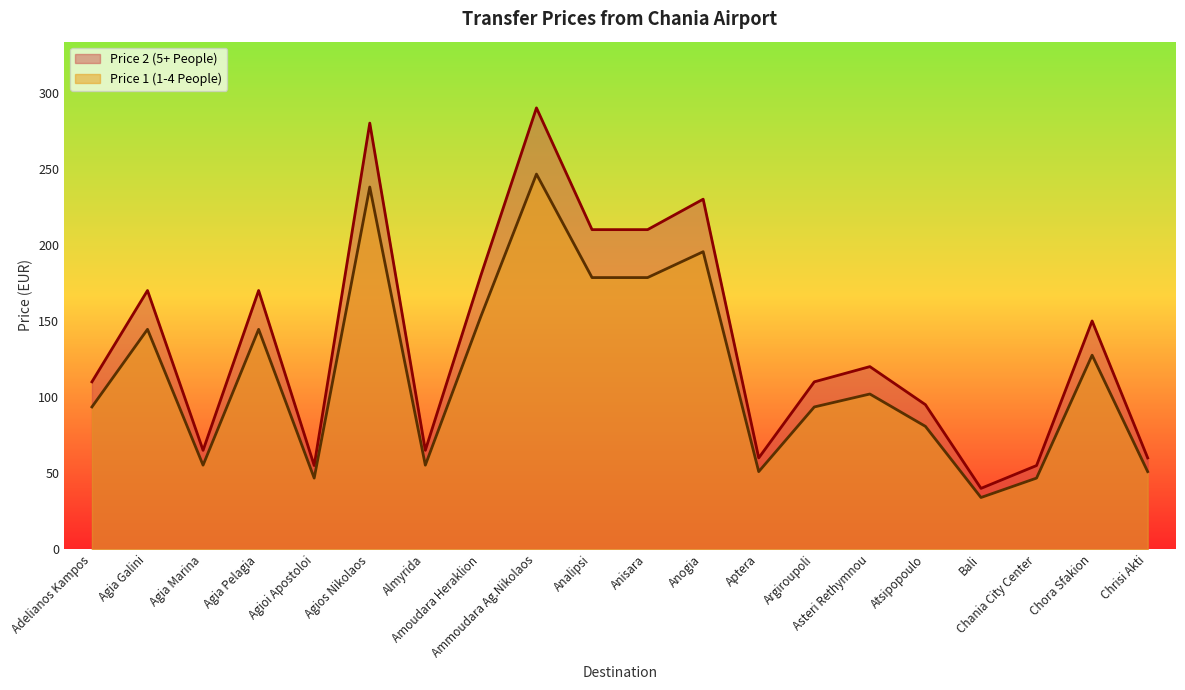

Which series has the largest total across all categories?

Price 2 (5+ People)